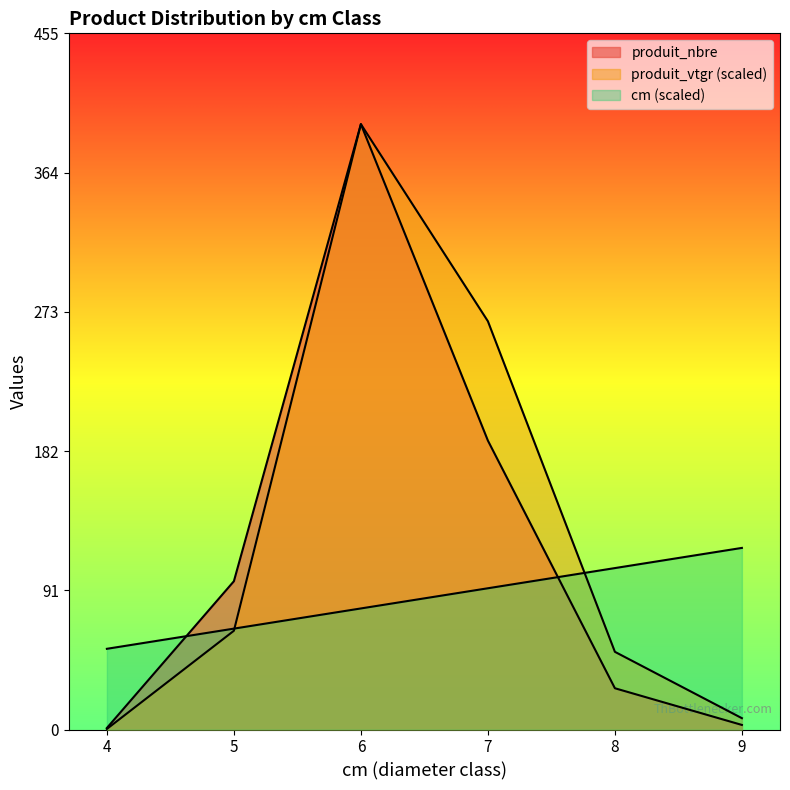

Read the produit_nbre value at 8.

27.0